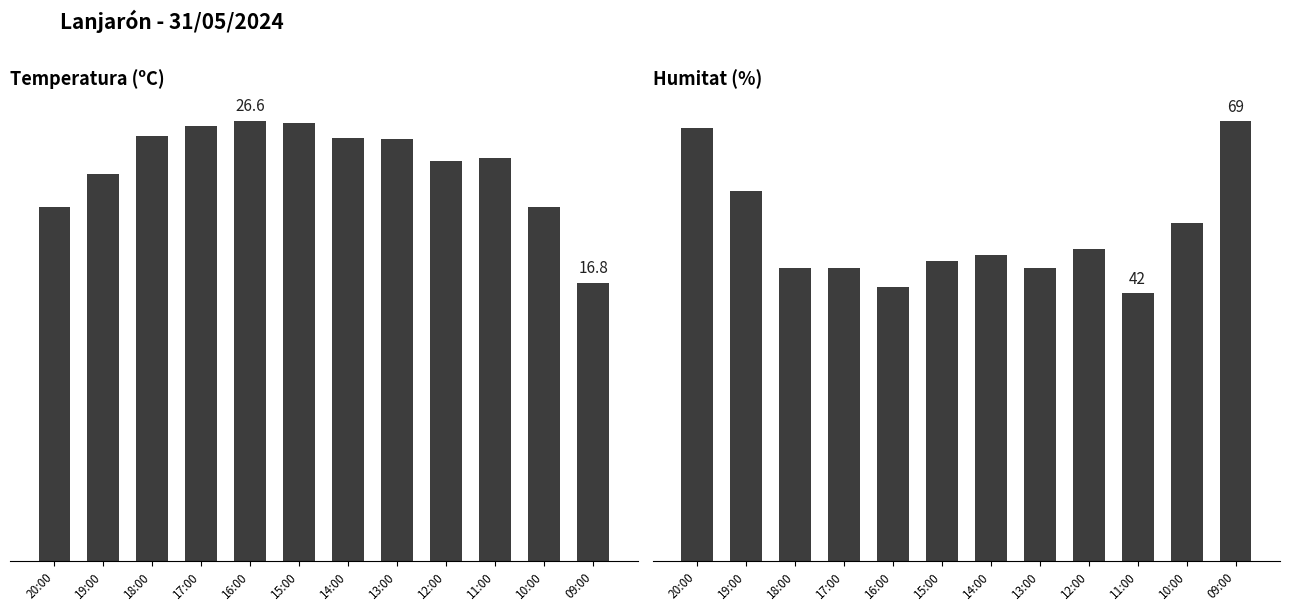

What is the difference between the maximum and minimum values in the Humitat (%) series?

27.0